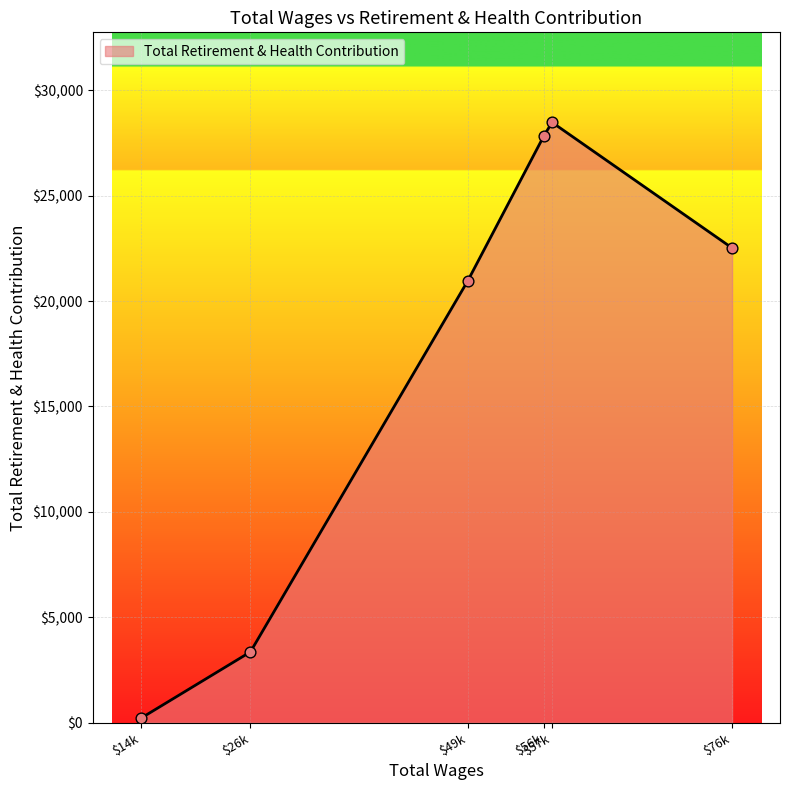

True or false: the data has more than 2 interior local peaks.

False